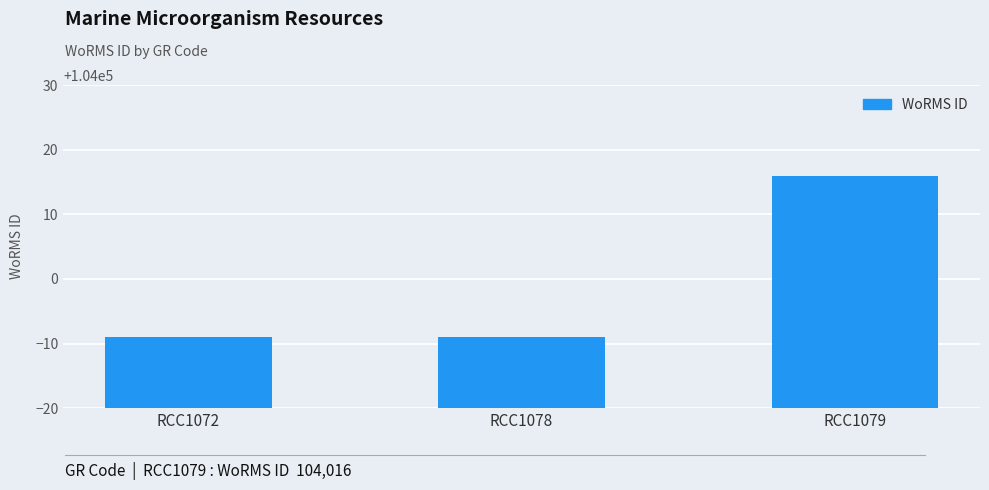

At which category does the chart reach its peak across all series?

RCC1079